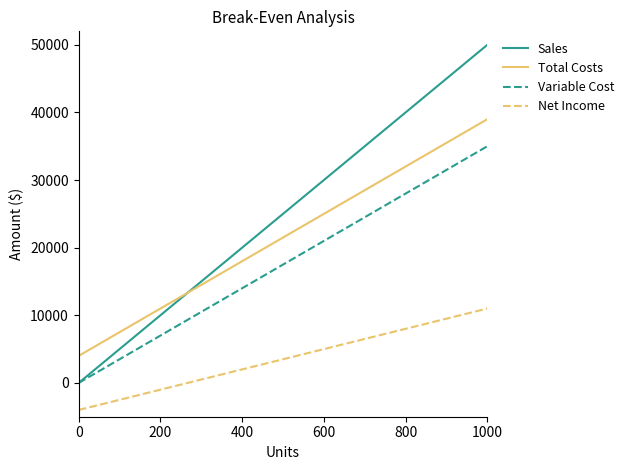

True or false: Variable Cost and Net Income intersect in this chart.

False